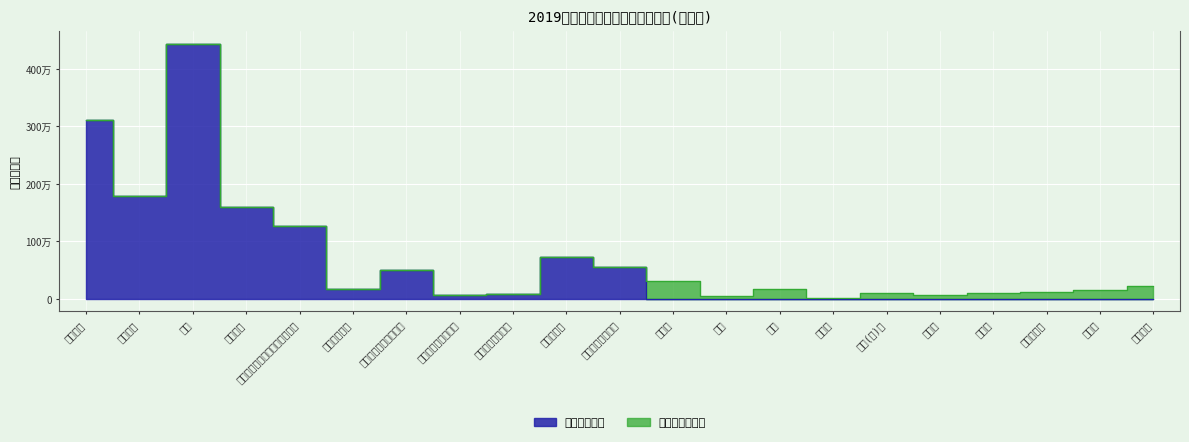

The chart shows a value of 239235.9 at 职业年金缴费. True or false?

False